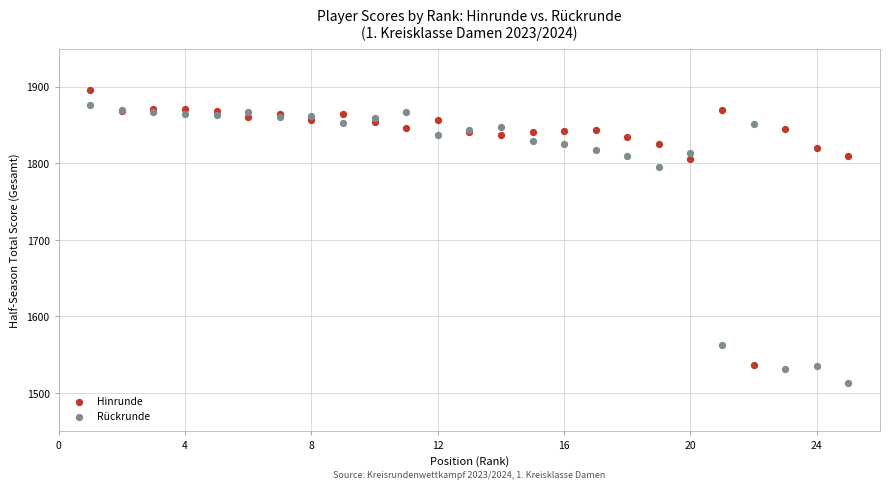

Which series reaches the minimum Y coordinate?

Rückrunde